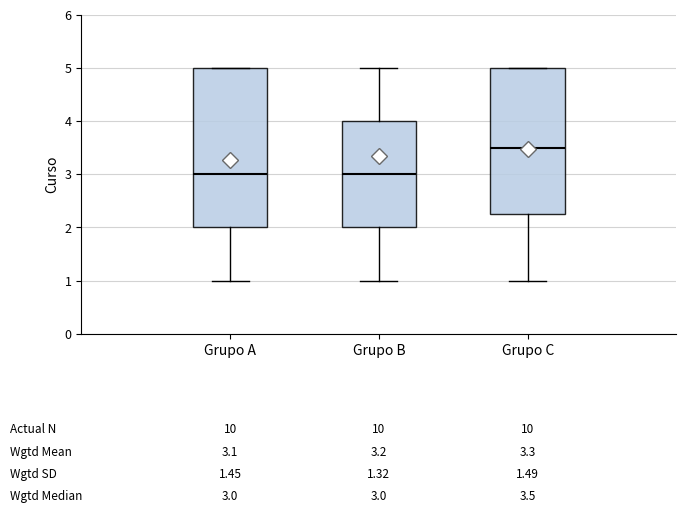

Which box has the highest median line?

Grupo C